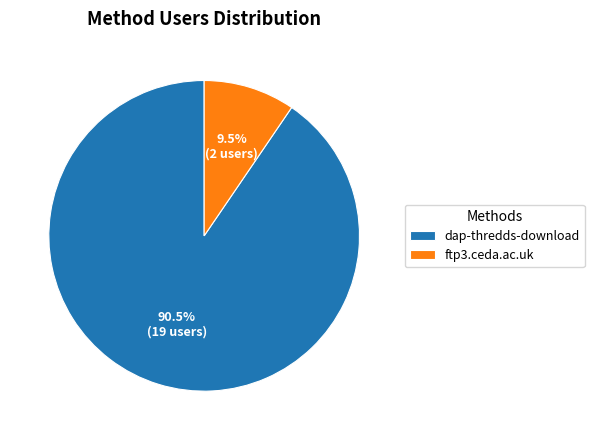

To the nearest percent, what is the difference between the largest and smallest slice percentages?

81%